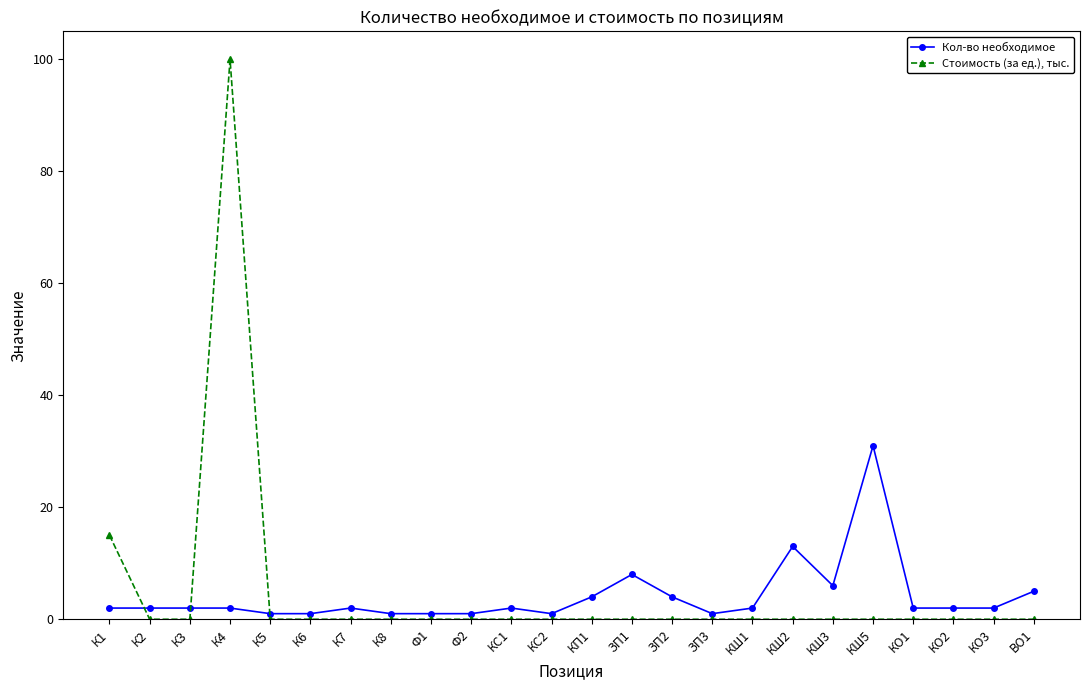

Does the chart have visible grid lines?

No